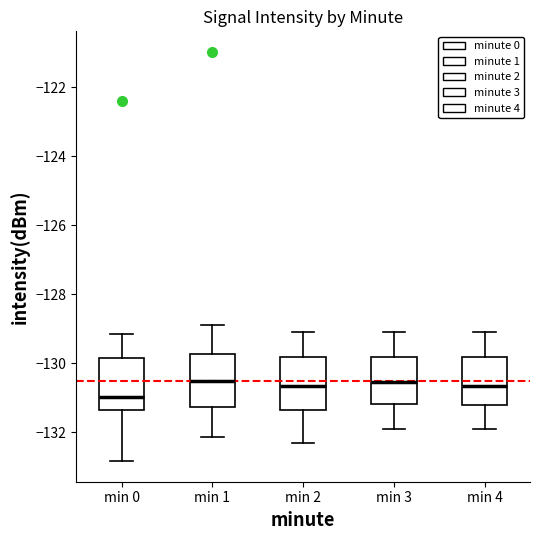

Reading left to right, transcribe this box plot: for each box, give where its median line is, the range the box spans, and where its two whiskers end, as read against the y-axis. The values are not printed on the chart, so give them approximately, as read against the axis.

min 0: median -131.0, box -131.4 to -129.8, whiskers -132.8 to -129.2
min 1: median -130.6, box -131.2 to -129.8, whiskers -132.2 to -128.8
min 2: median -130.6, box -131.4 to -129.8, whiskers -132.2 to -129.0
min 3: median -130.6, box -131.2 to -129.8, whiskers -131.8 to -129.0
min 4: median -130.6, box -131.2 to -129.8, whiskers -131.8 to -129.0